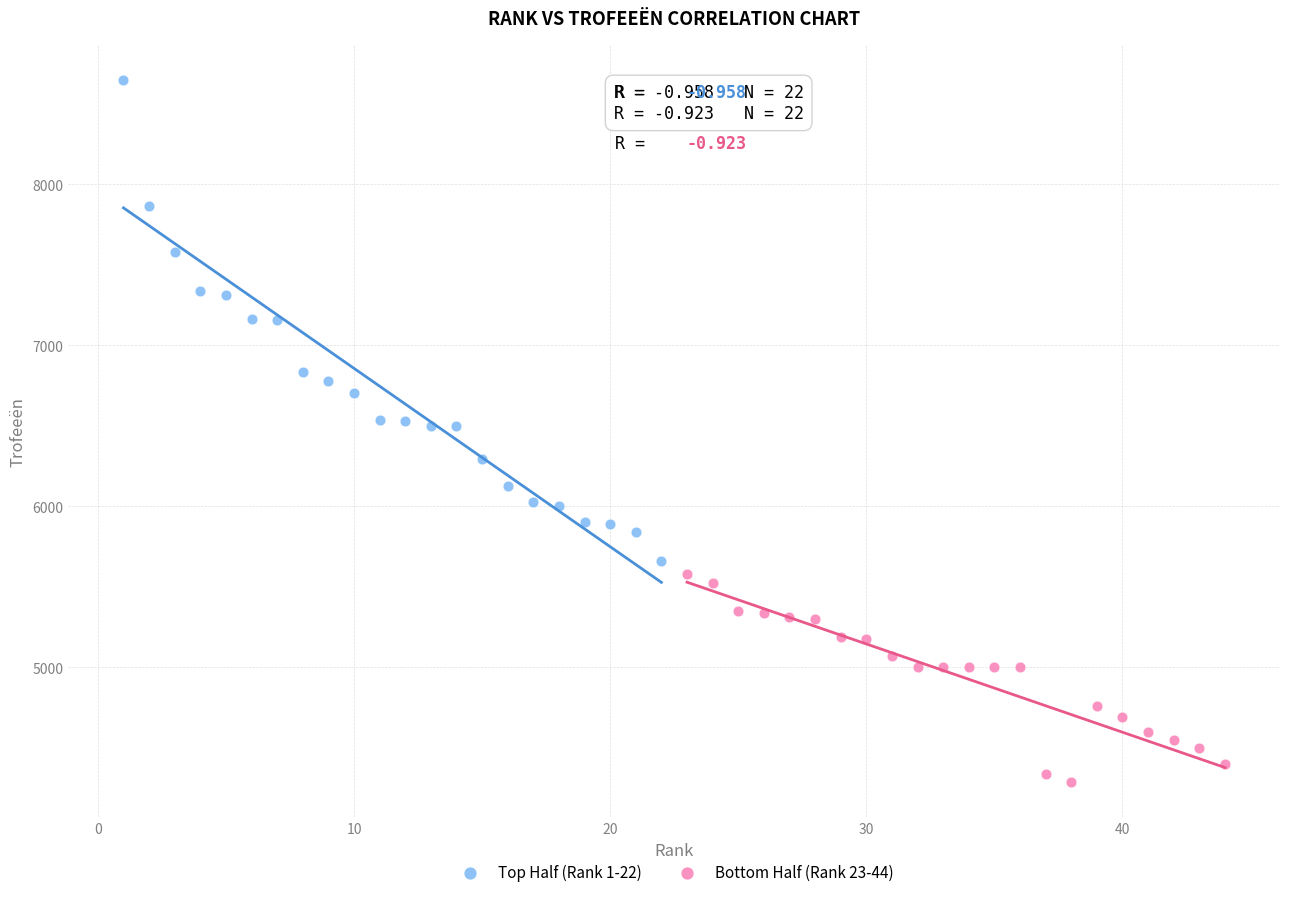

Which series reaches the minimum Y coordinate?

Bottom Half (Rank 23-44)